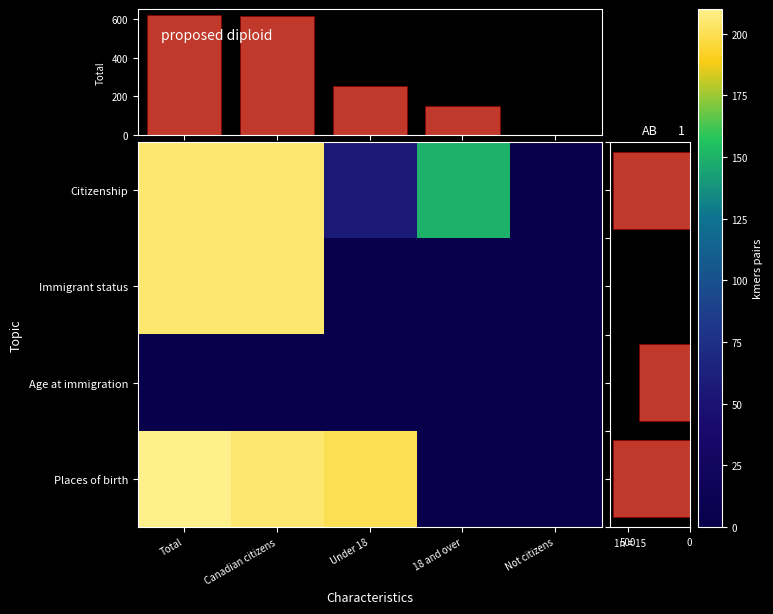

Which has a higher value, Not citizens or Total?

Total